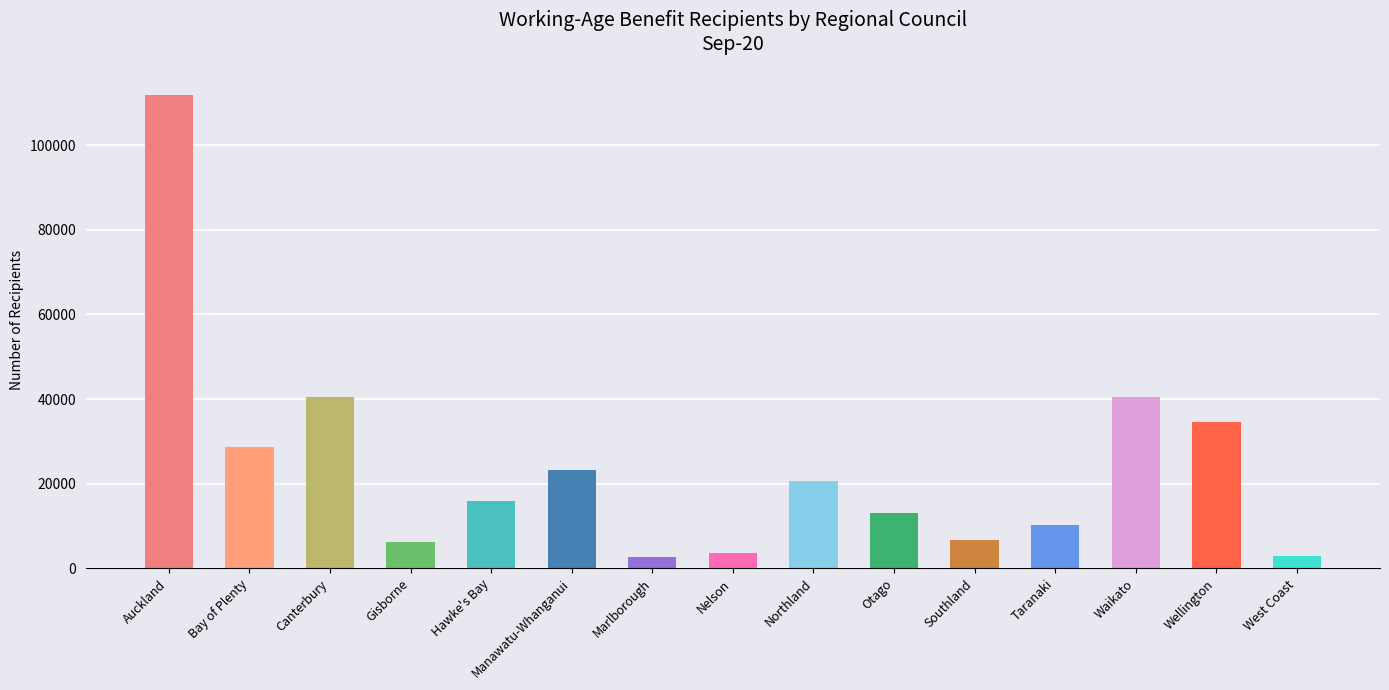

Reading right to left, list all the values displayed in this chart.

Jobseeker Support: West Coast=1651	Wellington=19671	Waikato=22333	Taranaki=5184	Southland=3554	Otago=6841	Northland=11849	Nelson=2074	Marlborough=1493	Manawatu-Whanganui=11472	Hawke's Bay=8007	Gisborne=3038	Canterbury=20812	Bay of Plenty=17082	Auckland=66619
Sole Parent Support: West Coast=405	Wellington=5558	Waikato=7930	Taranaki=1893	Southland=1173	Otago=1707	Northland=4072	Nelson=623	Marlborough=502	Manawatu-Whanganui=3836	Hawke's Bay=3044	Gisborne=1321	Canterbury=6280	Bay of Plenty=5803	Auckland=20949
Supported Living Payment: West Coast=928	Wellington=9026	Waikato=9733	Taranaki=3147	Southland=1941	Otago=4326	Northland=4470	Nelson=1005	Marlborough=668	Manawatu-Whanganui=7622	Hawke's Bay=4701	Gisborne=1717	Canterbury=12944	Bay of Plenty=5471	Auckland=22390
Other Main Benefits: West Coast=21	Wellington=422	Waikato=514	Taranaki=114	Southland=118	Otago=193	Northland=316	Nelson=42	Marlborough=33	Manawatu-Whanganui=286	Hawke's Bay=174	Gisborne=82	Canterbury=424	Bay of Plenty=418	Auckland=1983
Total: West Coast=3005	Wellington=34677	Waikato=40510	Taranaki=10338	Southland=6786	Otago=13067	Northland=20707	Nelson=3744	Marlborough=2696	Manawatu-Whanganui=23216	Hawke's Bay=15926	Gisborne=6158	Canterbury=40460	Bay of Plenty=28774	Auckland=111941